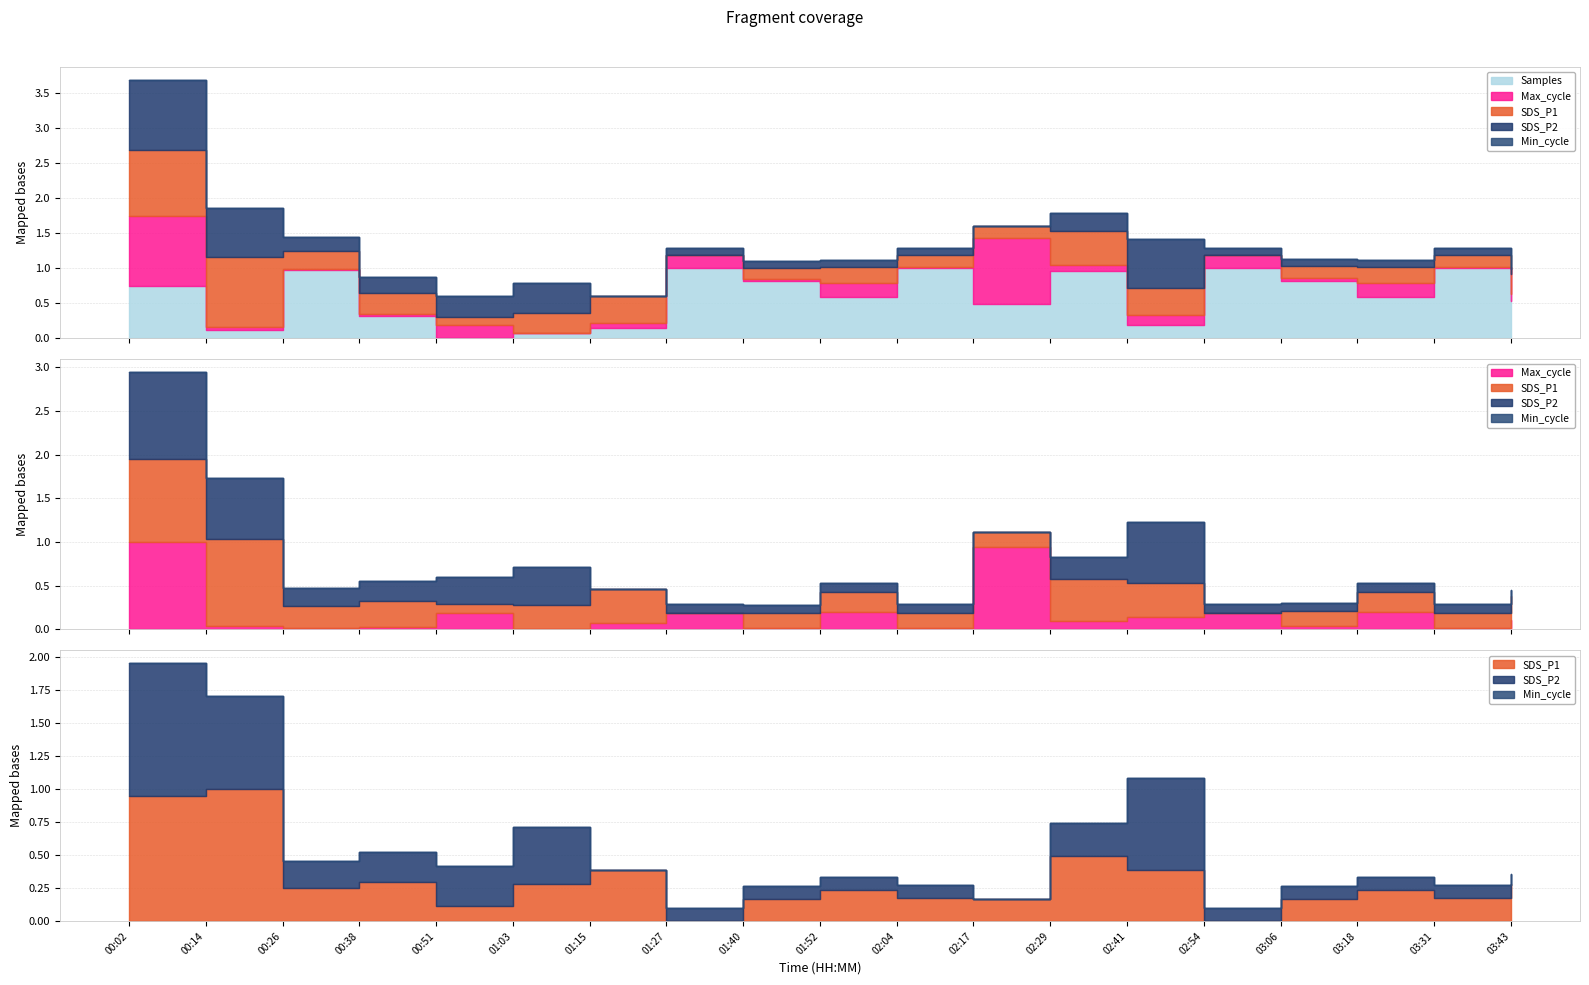

True or false: Samples has more than 0 points higher than both neighbors.

True